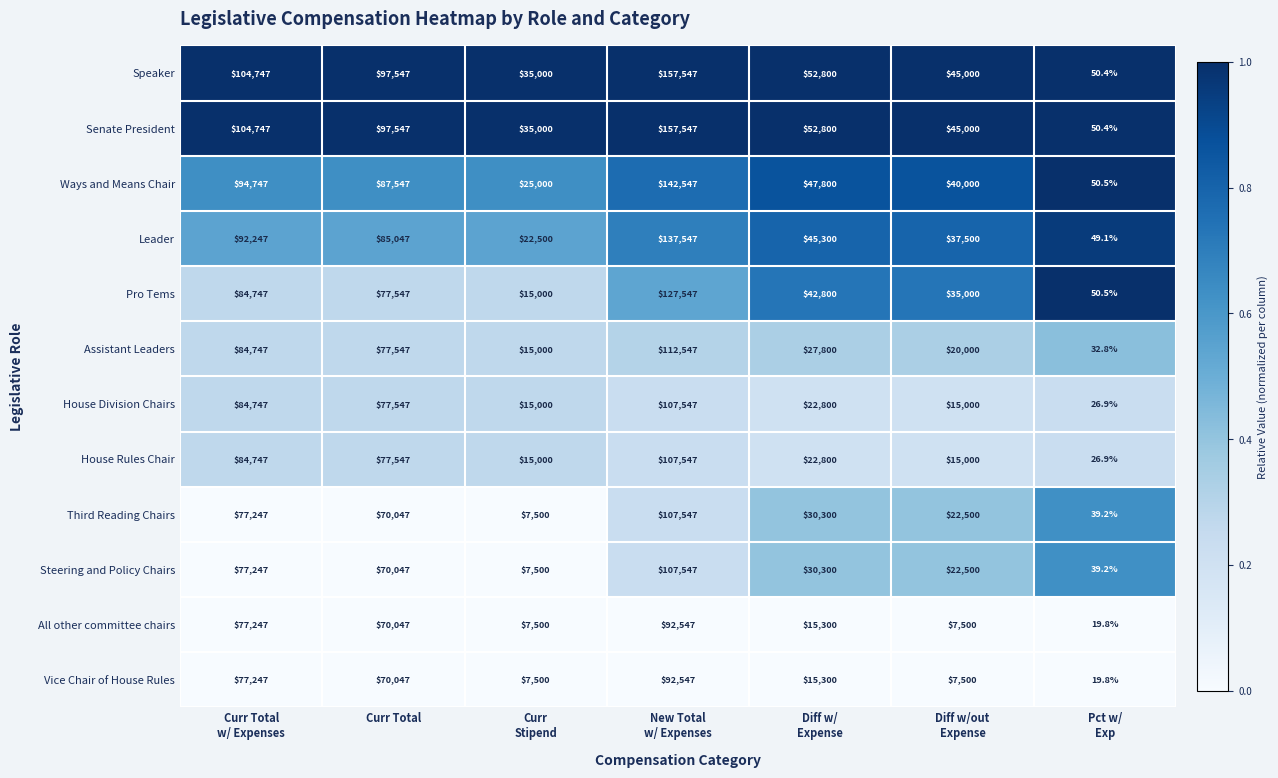

What is the total value across all series at Curr Total?

958064.0